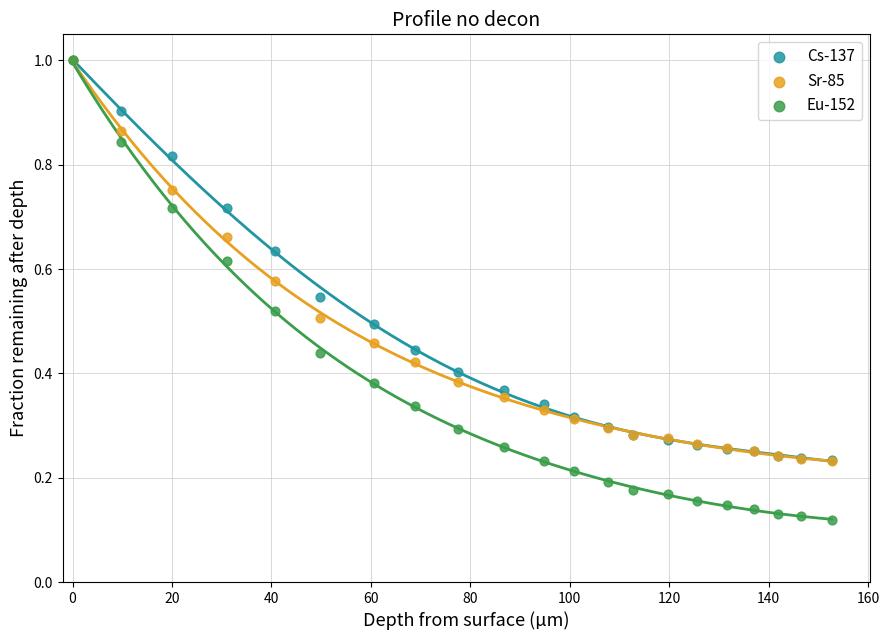

What are all the series names shown in the legend?

Cs-137, Sr-85, Eu-152